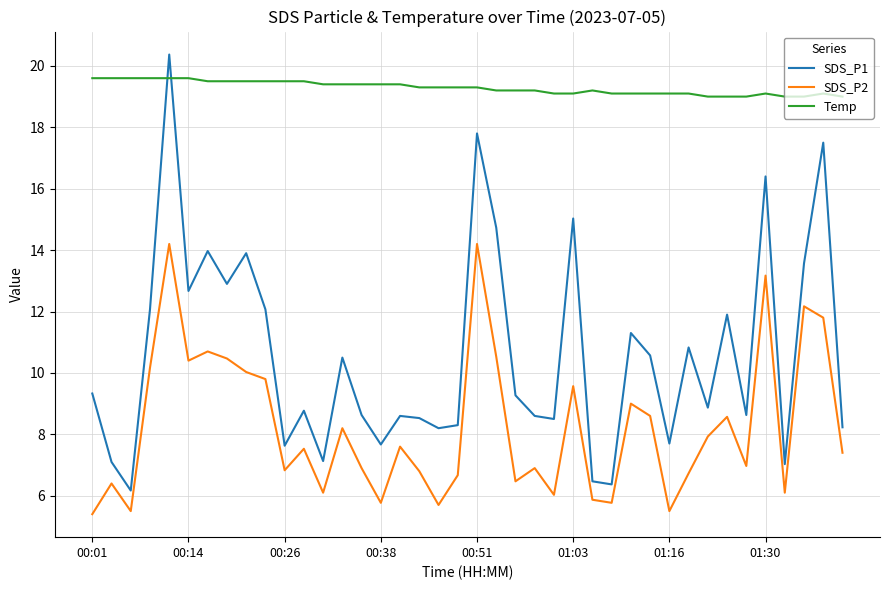

What is the smallest value displayed?

5.4